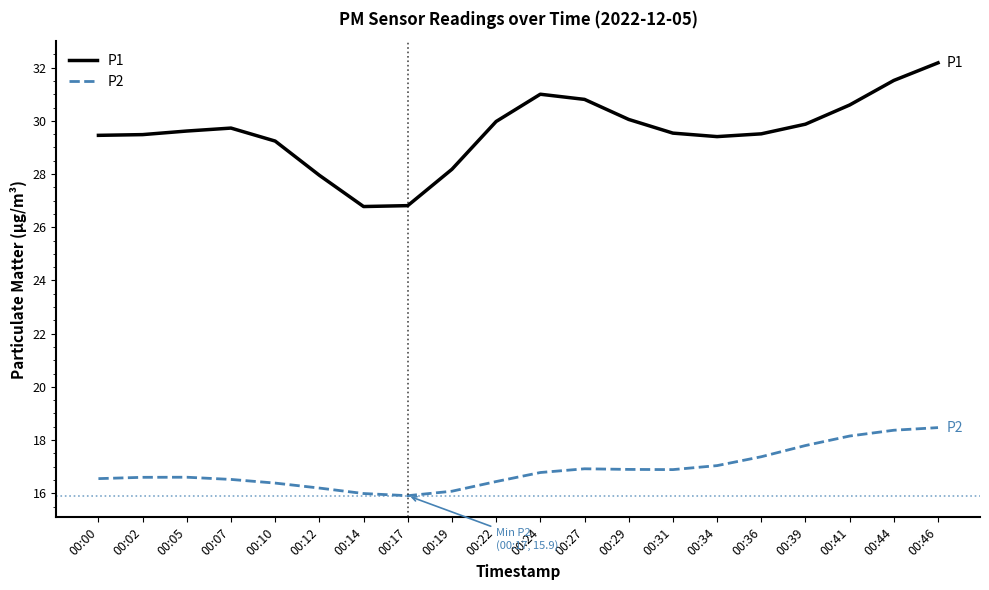

How many series are shown in this chart?

2